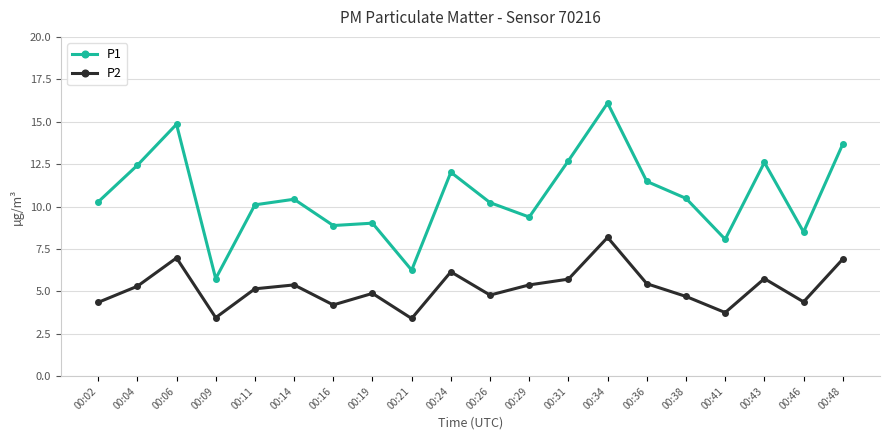

How many data points in P1 are less than 10?

7